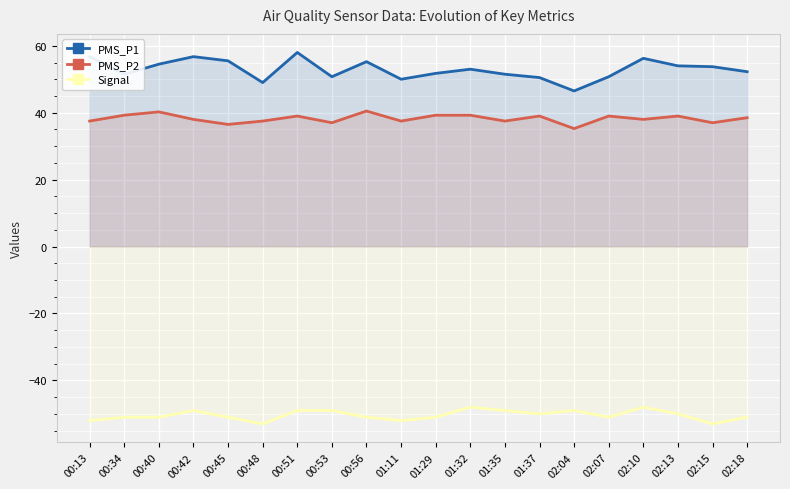

Which category has the highest value in the Signal series?

01:32